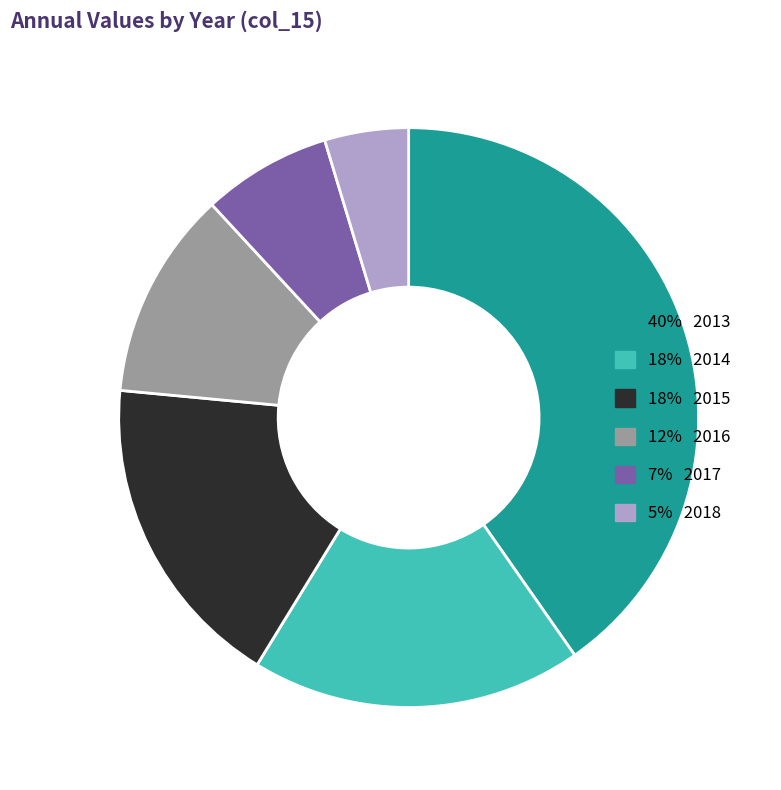

Is there a majority slice in this chart?

No